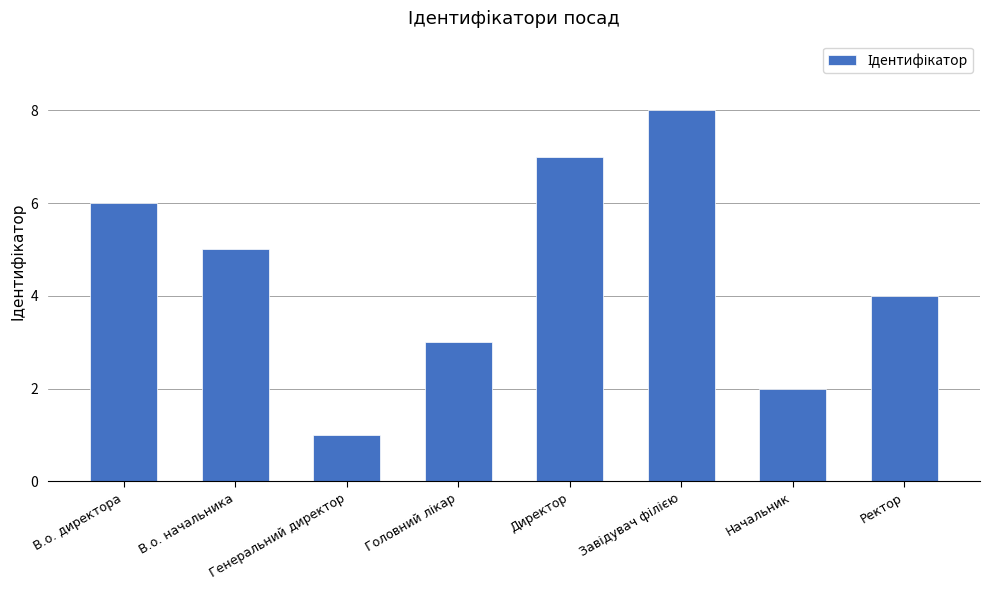

True or false: the data shows 2 at Начальник.

True